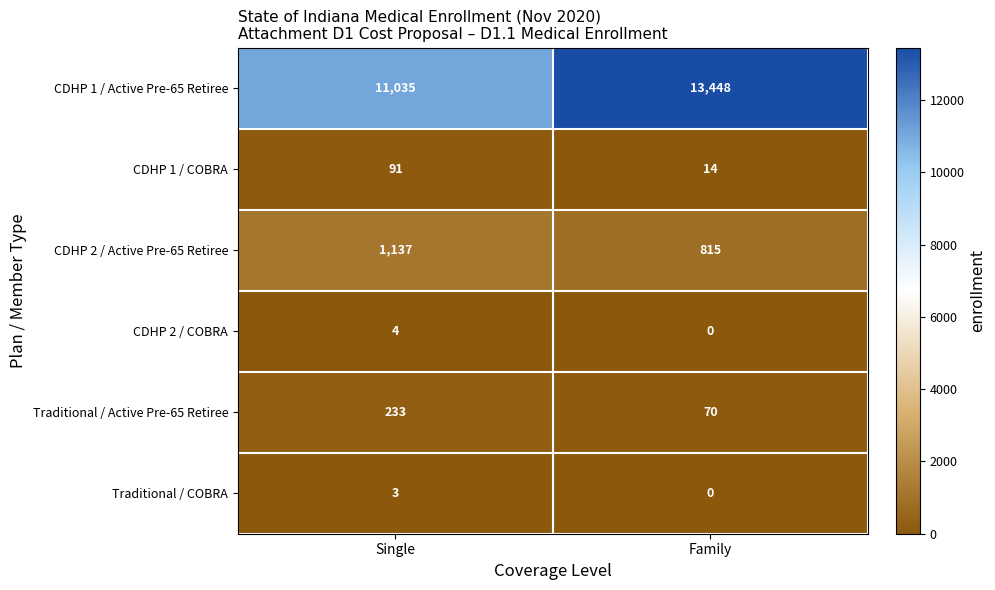

Which series has the widest spread of values?

CDHP 1 / Active Pre-65 Retiree